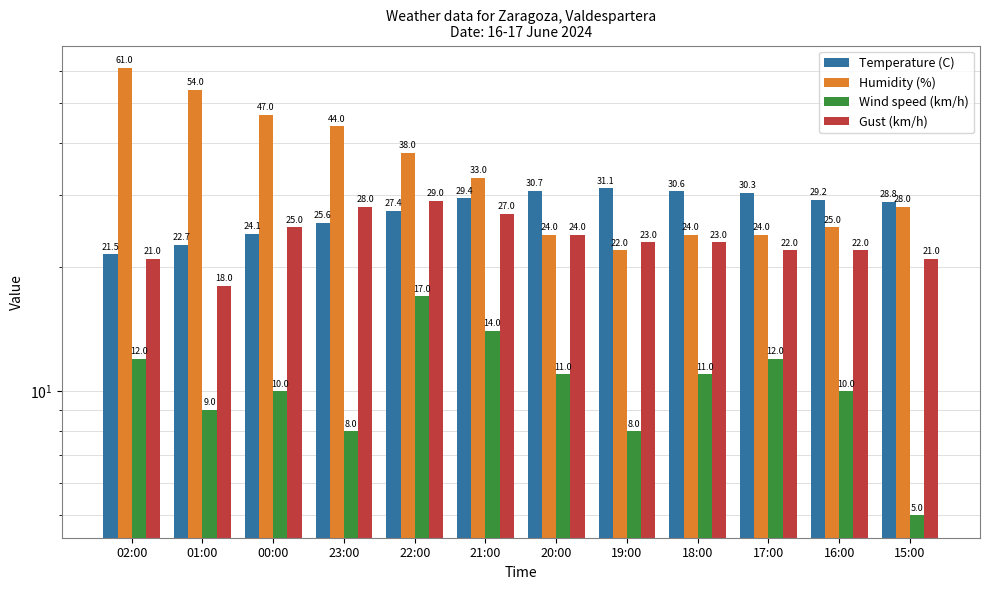

True or false: Wind speed (km/h) has a value of 10.0 at 16:00.

True